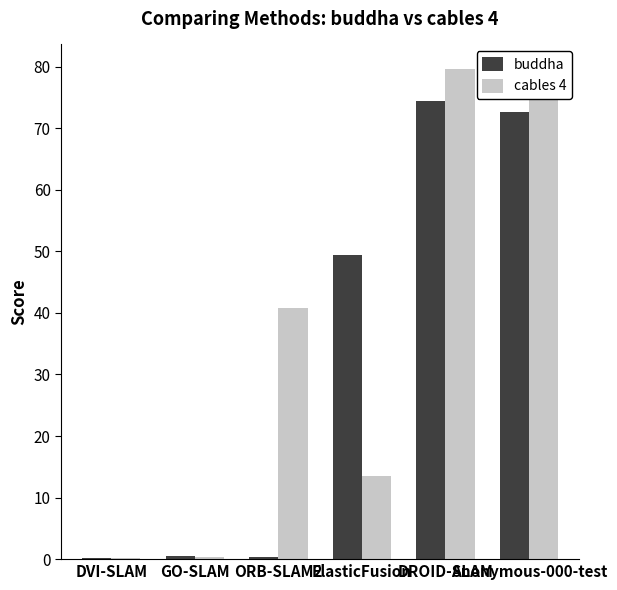

What is the highest value of the cables 4 series?

79.6